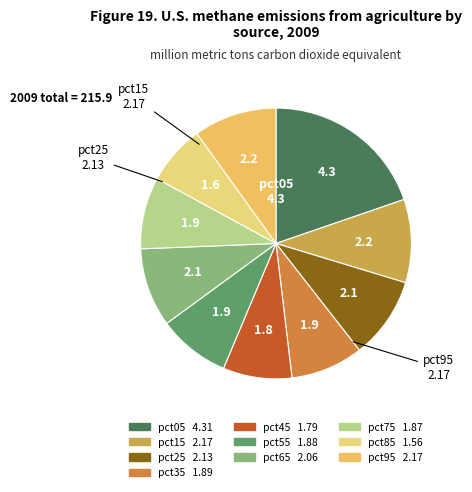

To the nearest percent, what percentage of the pie is pct65?

9%